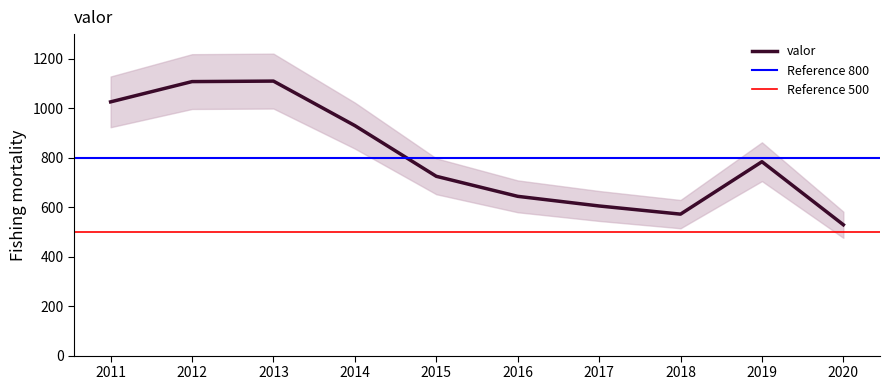

True or false: the data shows 1103 at 2016.

False